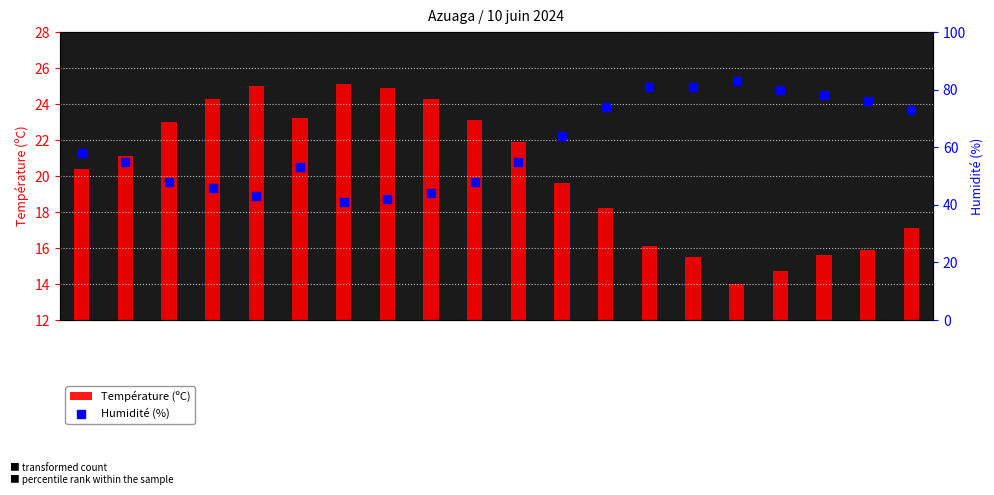

Which series reaches the maximum Y coordinate?

Humidité (%)